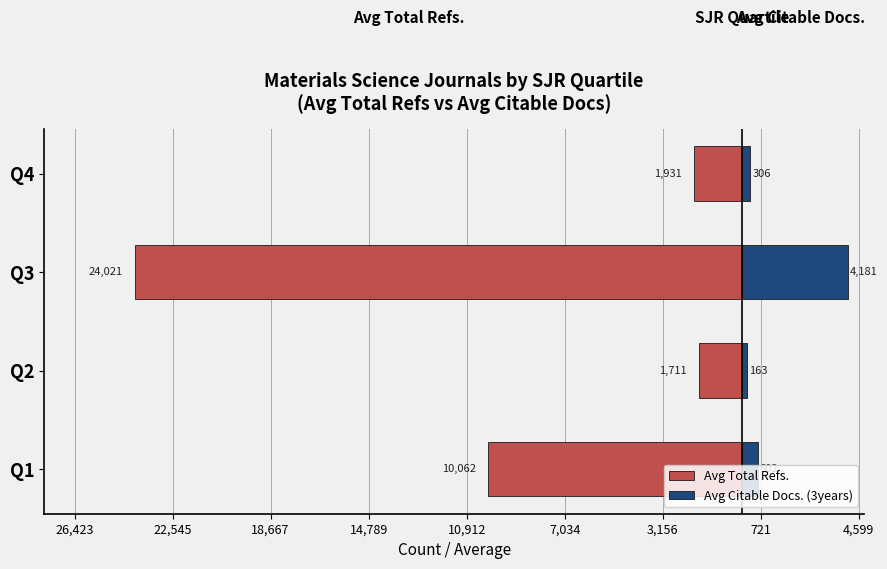

How many data points in Avg Total Refs. are above -1931?

1